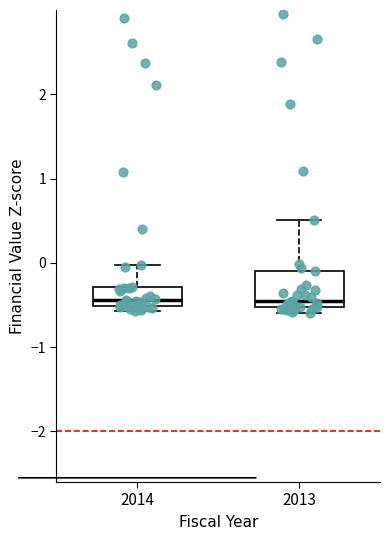

Reading left to right, read every box against the y-axis: the position of its median line, the range the box covers, and the ends of its whiskers. The values are not printed on the chart, so give them approximately, as read against the axis.

2014: median -0.4, box -0.5 to -0.3, whiskers -0.6 to 0.0
2013: median -0.5 (just above the box's lower edge), box -0.5 to -0.1, whiskers -0.6 to 0.5